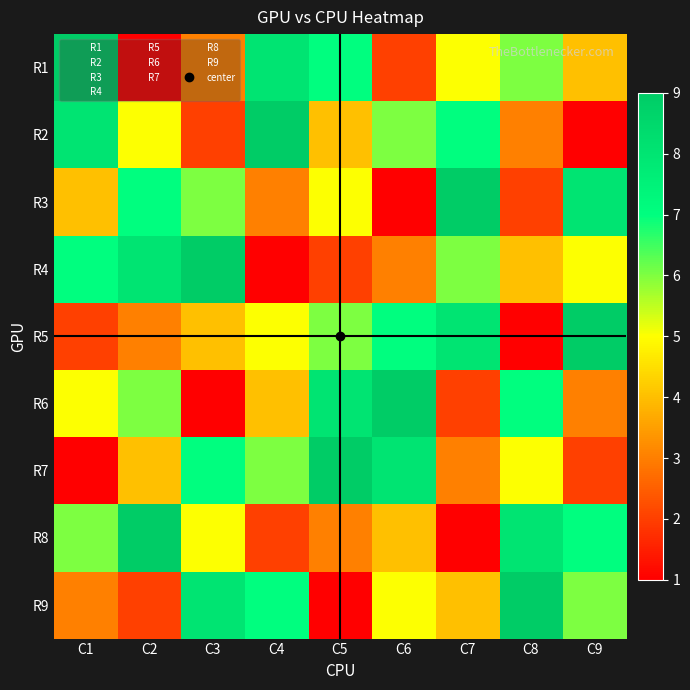

Which has a higher value, C9 or C2?

C9